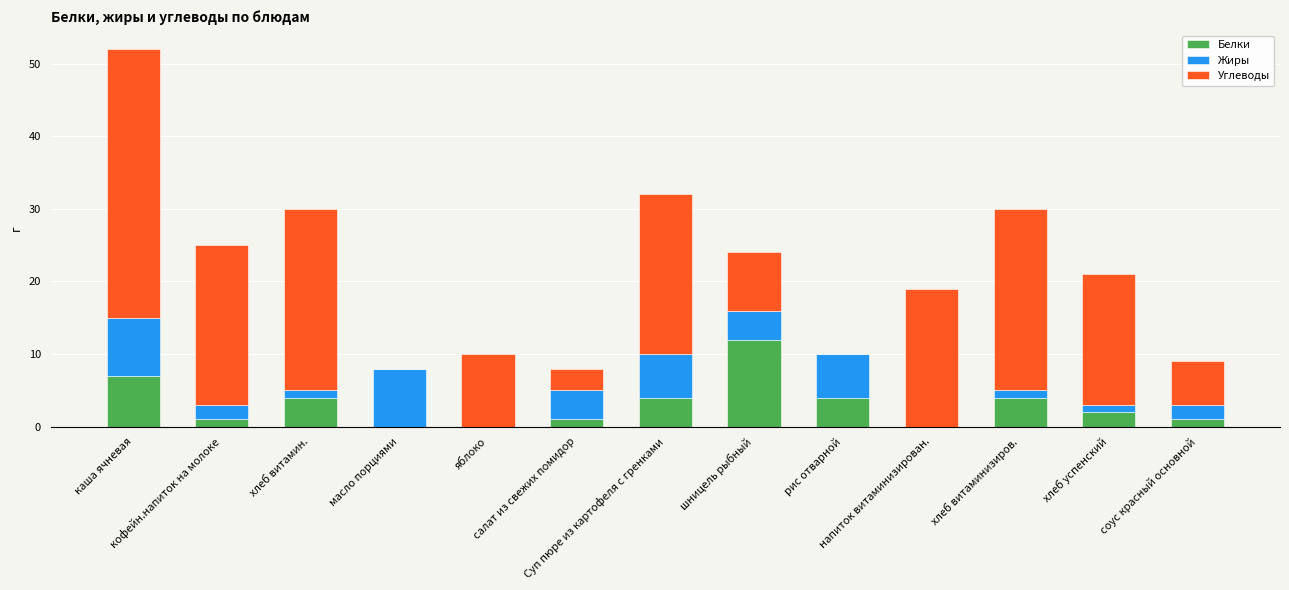

How many categories are shown in the chart?

13